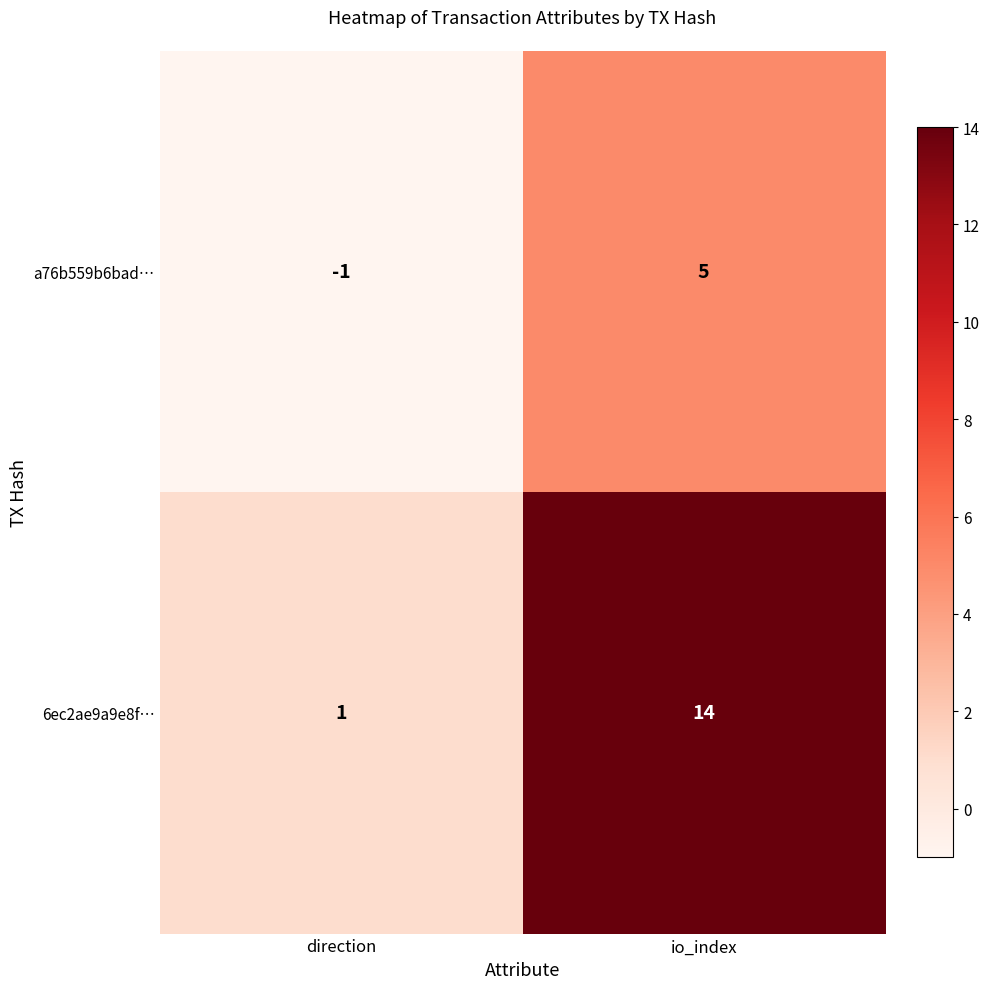

At io_index, list the series in order from largest to smallest.

6ec2ae9a9e8f…, a76b559b6bad…